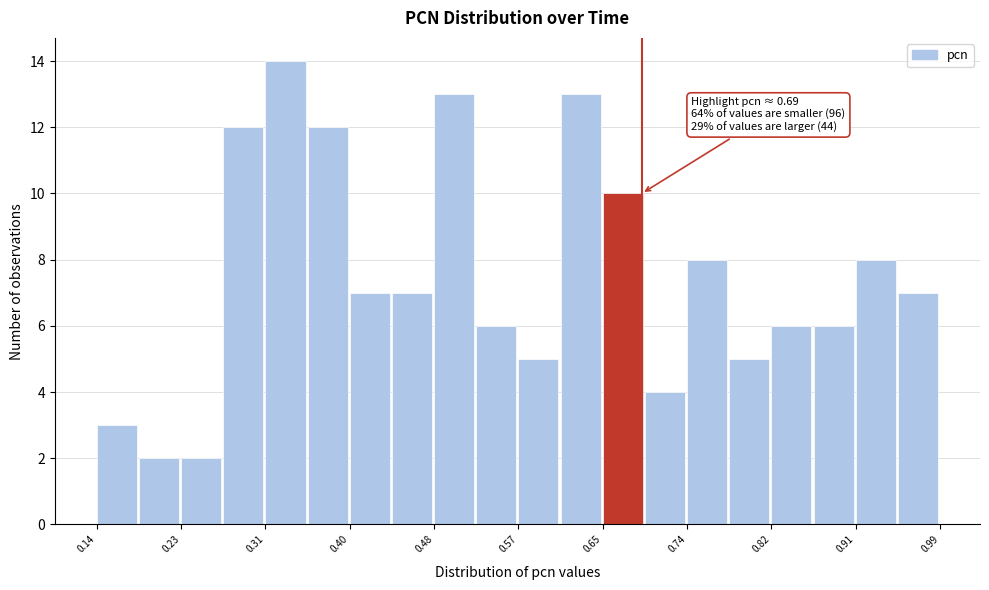

Over which range of the x-axis is the bar tallest?

0.31 to 0.35